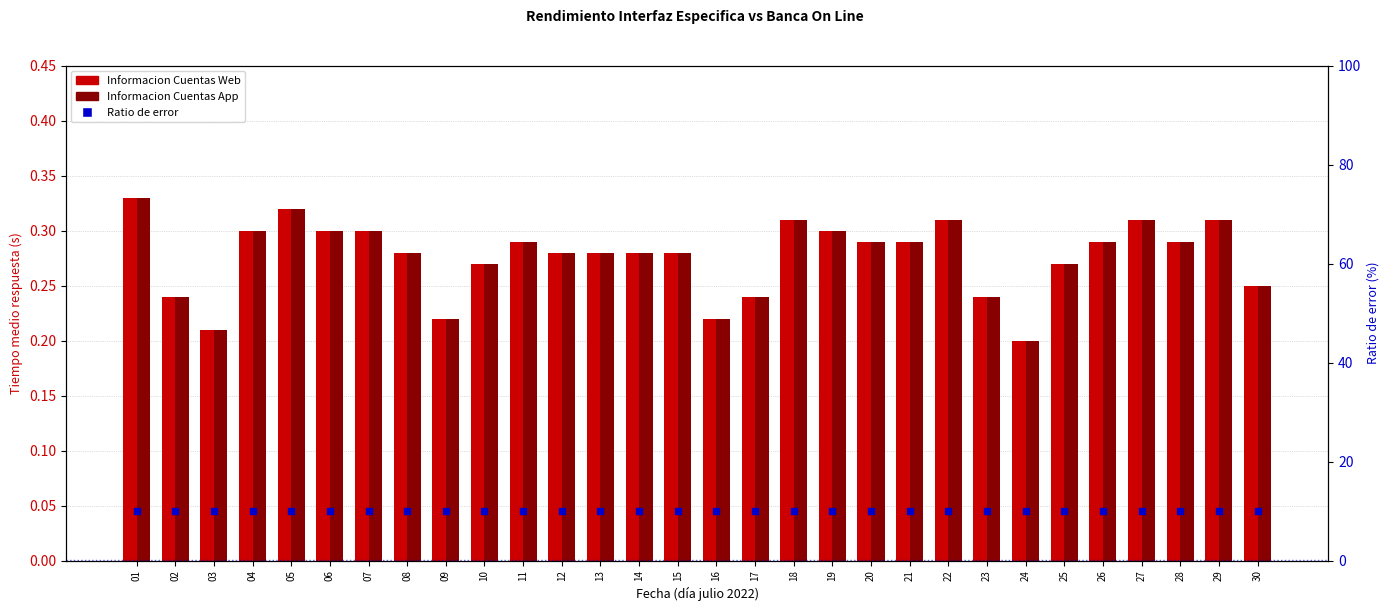

Which series contains the lowest Y value?

Informacion Cuentas Web